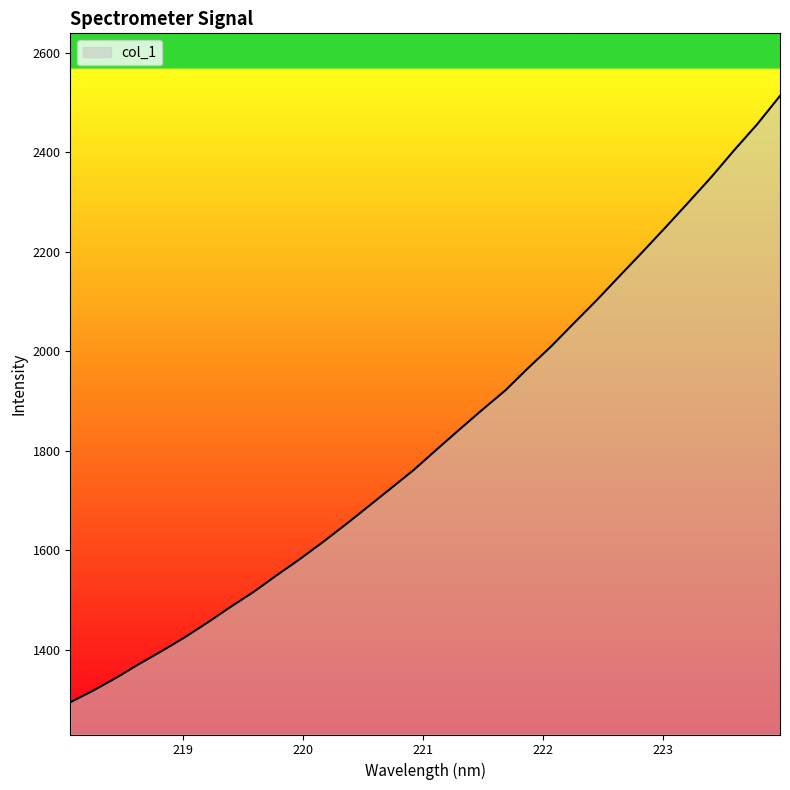

What is the smallest value displayed?

1294.4